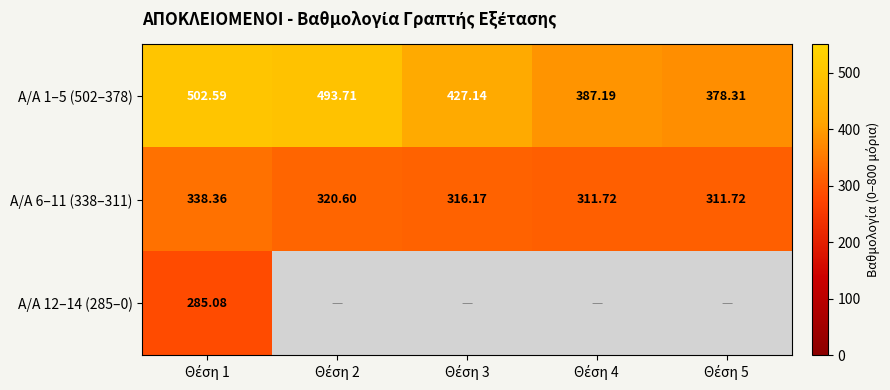

Where is Α/Α 12–14 (285–0) nearest to the value 285?

Θέση 1